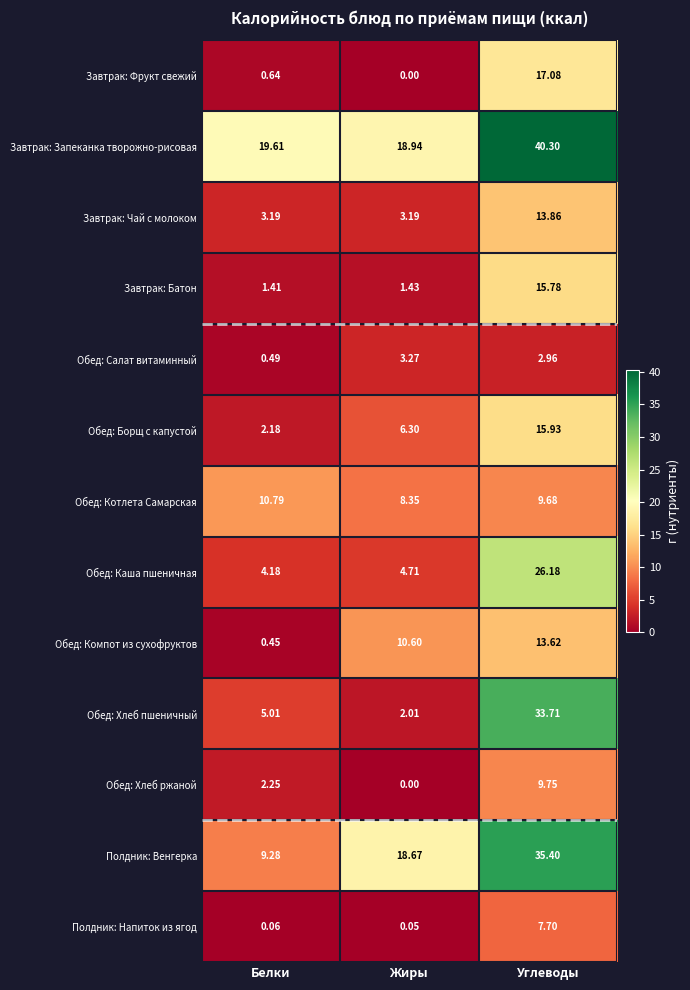

Which series has the widest spread of values?

Обед: Хлеб пшеничный